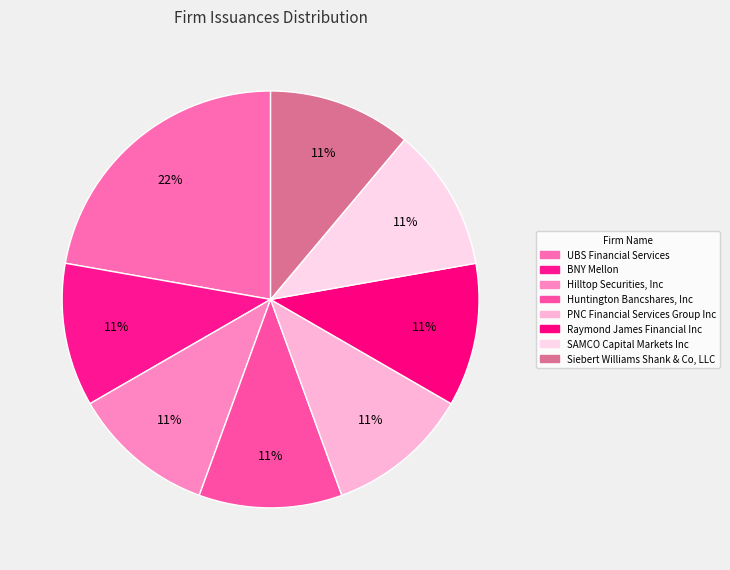

Is it true that UBS Financial Services is 28% of the pie?

False